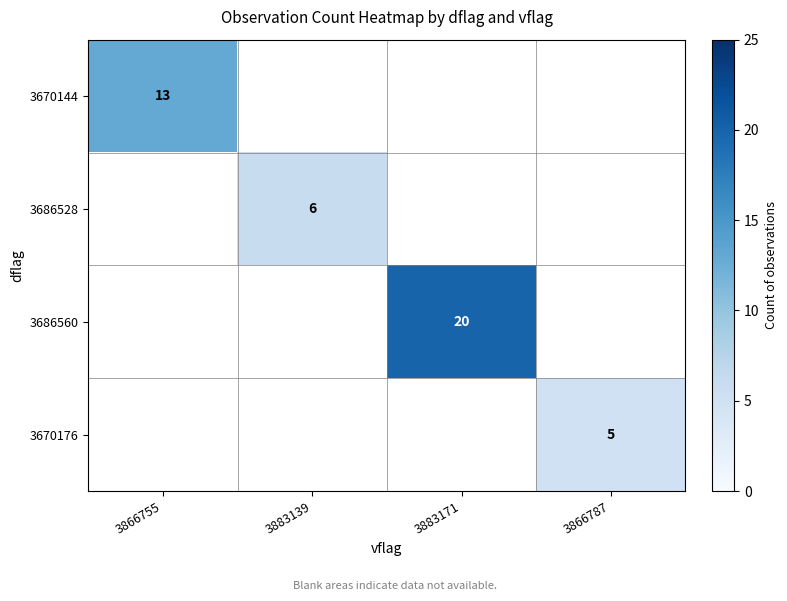

True or false: 3670144 has a value of 4 at 3866755.

False